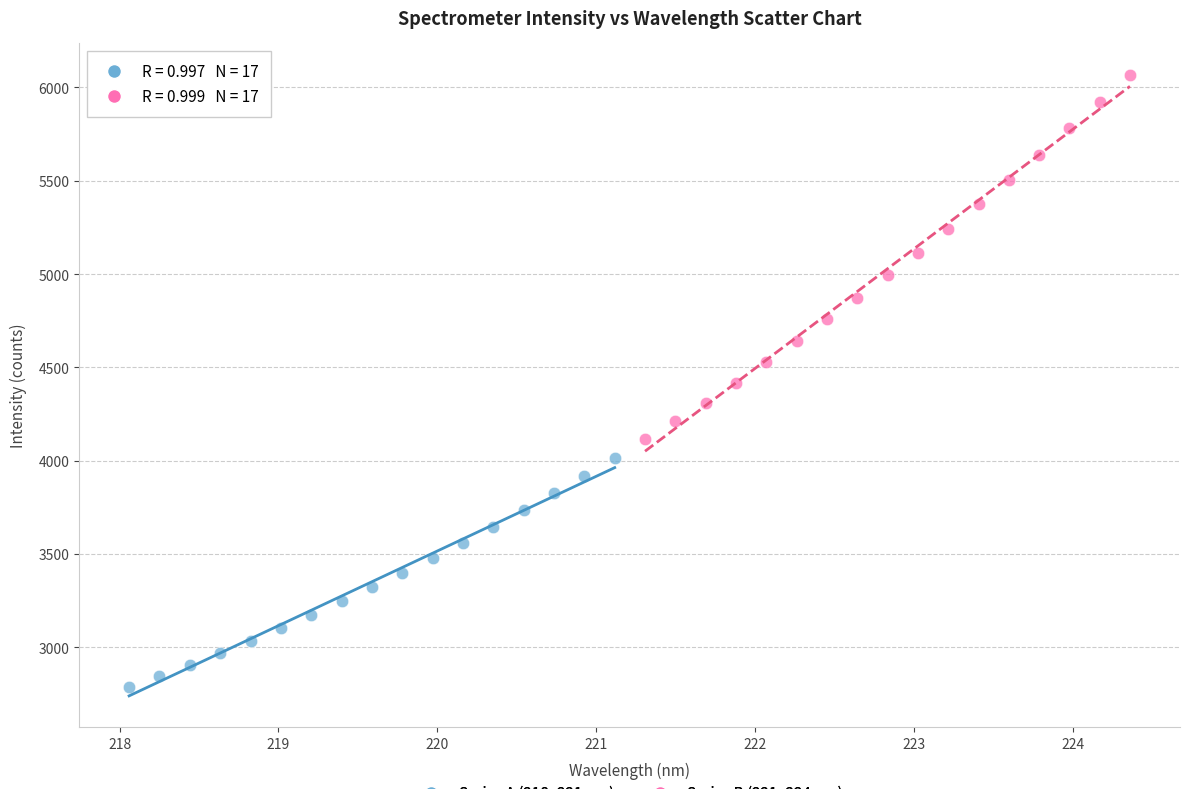

Which series has the largest Y range (max minus min)?

Series B (221–224 nm)